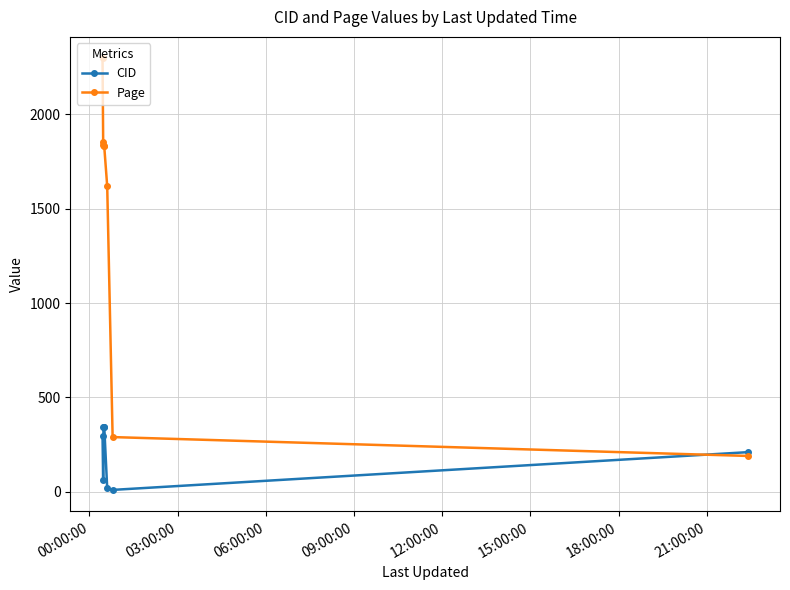

Which series has the largest range (max minus min)?

Page